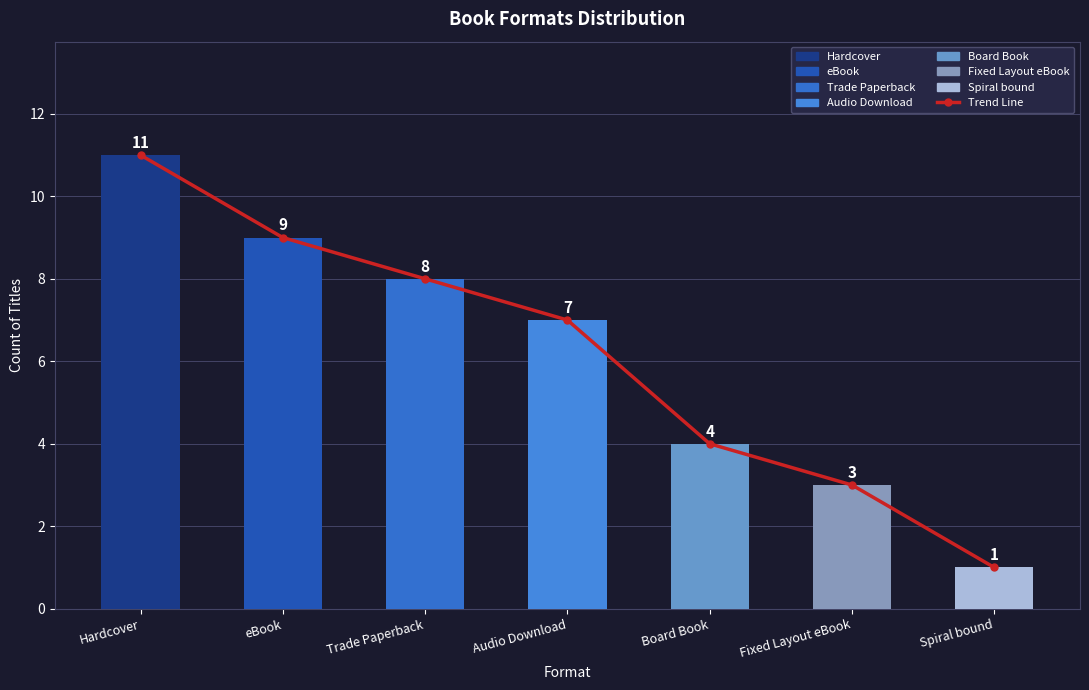

Which series has the largest range (max minus min)?

Trend Line